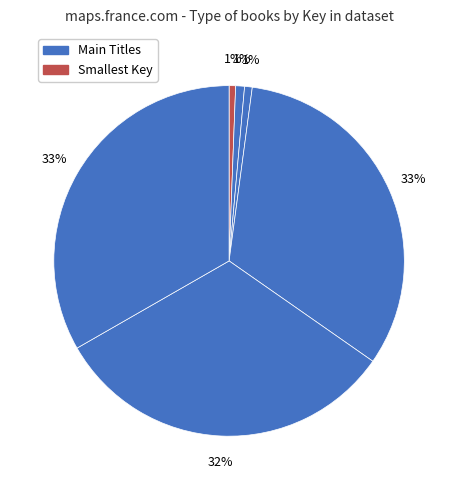

How many slices are in this pie chart?

6